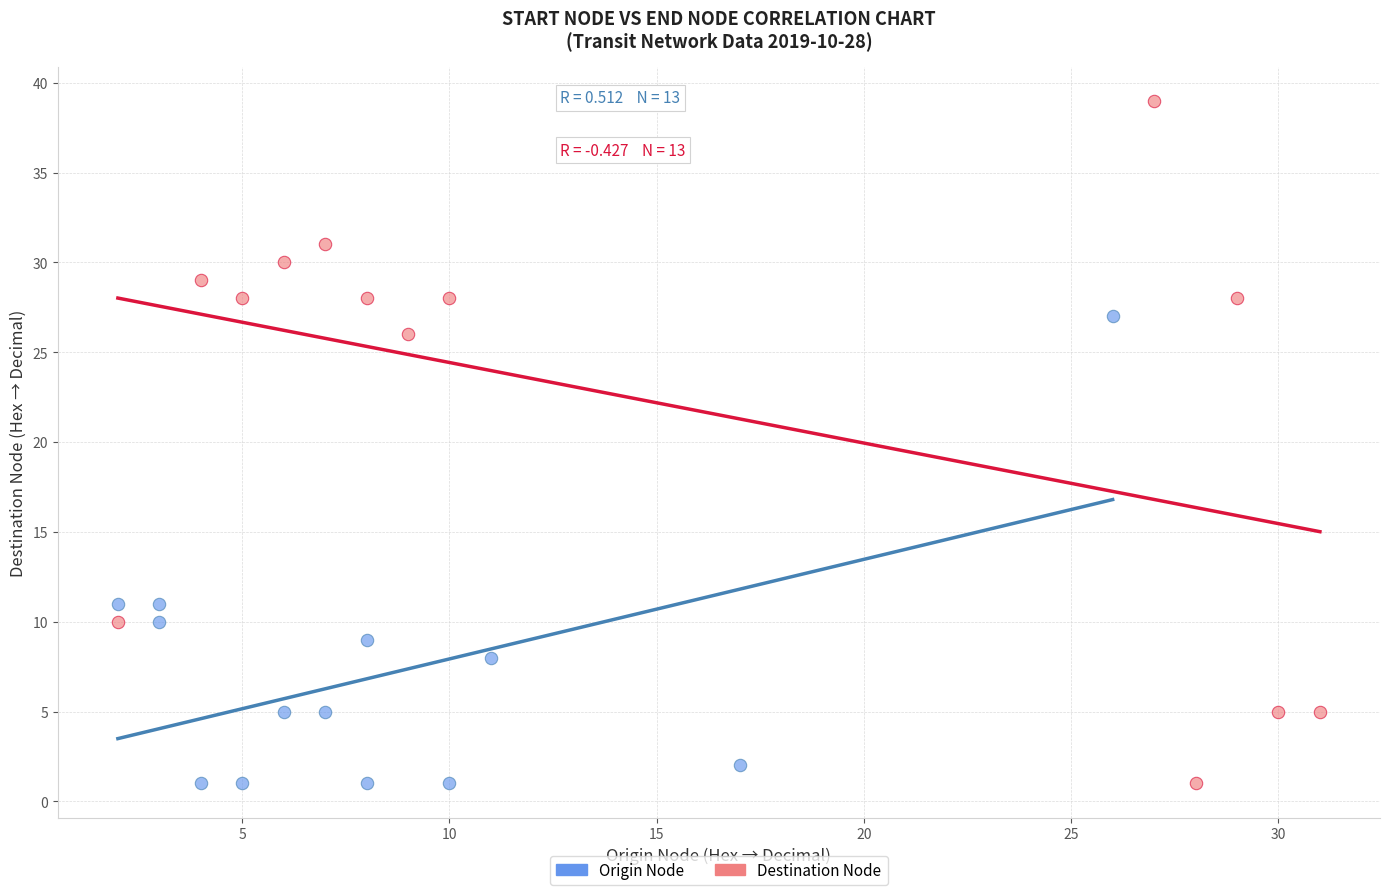

Which series contains the highest Y value?

Destination Node